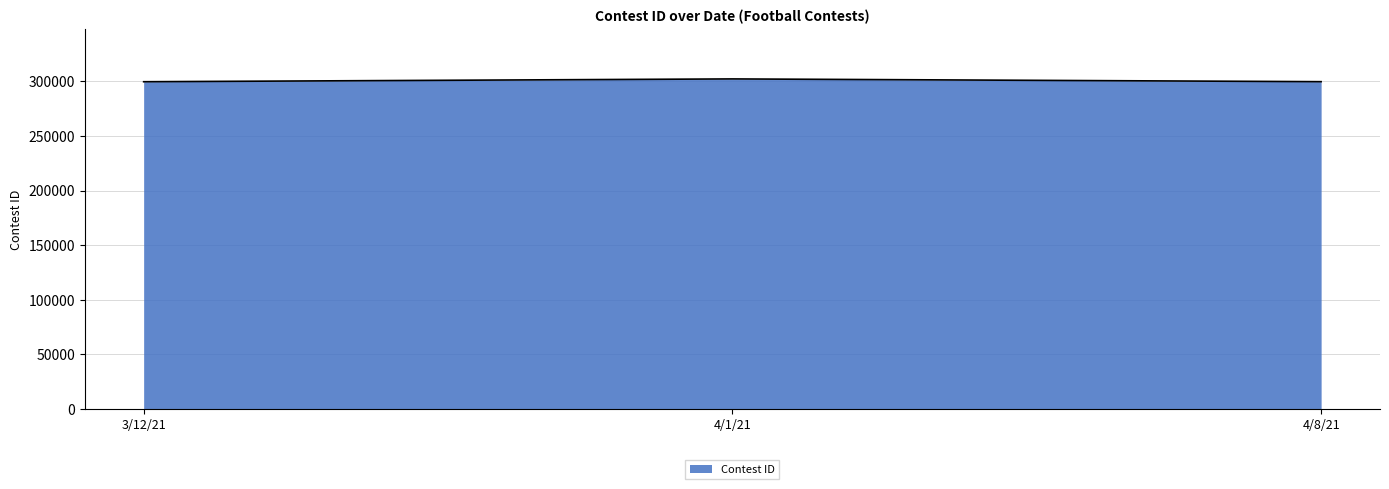

Is it true that the value at 4/1/21 is 302139?

True